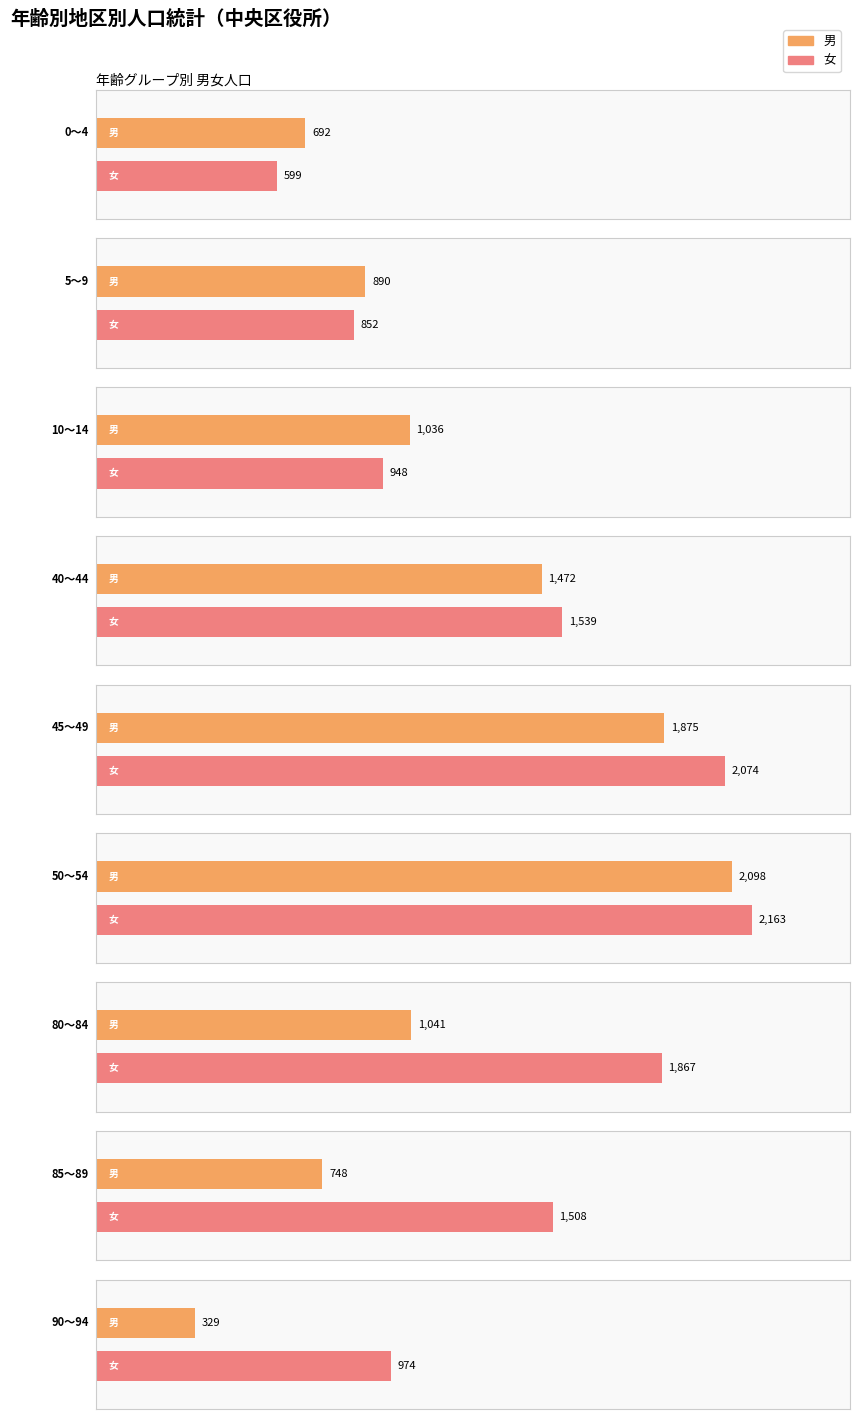

What are all the series names shown in the legend?

男, 女